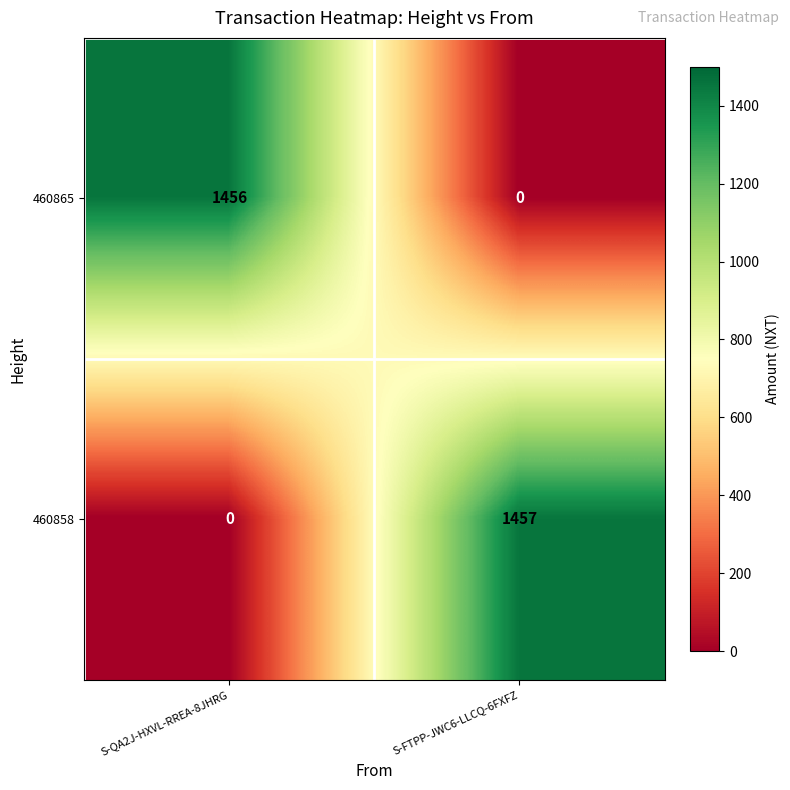

The value of 460865 at S-QA2J-HXVL-RREA-8JHRG is 1456. True or false?

True